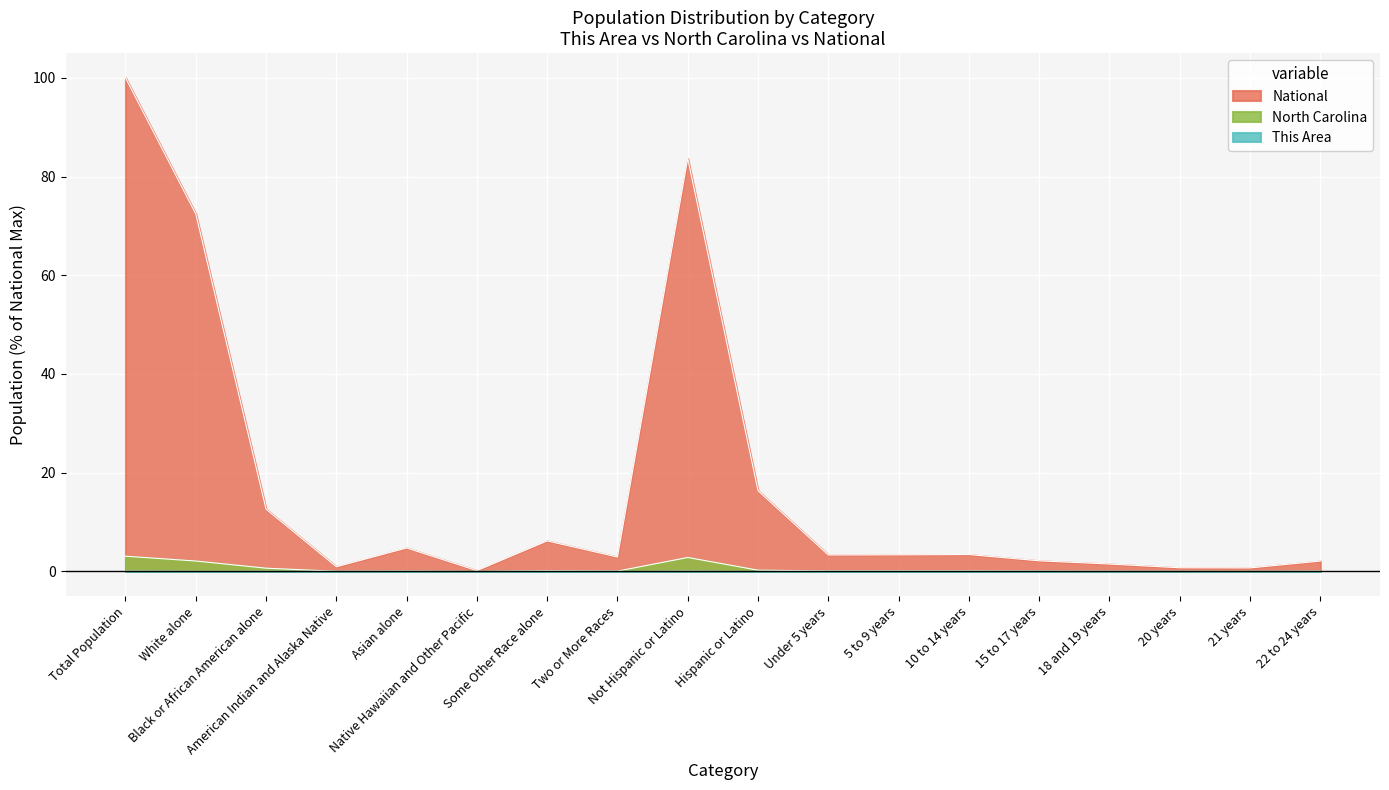

Reading right to left, transcribe all the data shown in this chart.

This Area: 22 to 24 years=0.0	21 years=0.0	20 years=0.0	18 and 19 years=0.0	15 to 17 years=0.0	10 to 14 years=0.0	5 to 9 years=0.0	Under 5 years=0.0	Hispanic or Latino=0.0	Not Hispanic or Latino=0.1	Two or More Races=0.0	Some Other Race alone=0.0	Native Hawaiian and Other Pacific=0.0	Asian alone=0.0	American Indian and Alaska Native=0.0	Black or African American alone=0.0	White alone=0.0	Total Population=0.1
North Carolina: 22 to 24 years=0.1	21 years=0.0	20 years=0.0	18 and 19 years=0.0	15 to 17 years=0.1	10 to 14 years=0.1	5 to 9 years=0.1	Under 5 years=0.1	Hispanic or Latino=0.3	Not Hispanic or Latino=2.8	Two or More Races=0.1	Some Other Race alone=0.1	Native Hawaiian and Other Pacific=0.0	Asian alone=0.1	American Indian and Alaska Native=0.0	Black or African American alone=0.7	White alone=2.1	Total Population=3.1
National: 22 to 24 years=2.1	21 years=0.7	20 years=0.7	18 and 19 years=1.5	15 to 17 years=2.2	10 to 14 years=3.4	5 to 9 years=3.4	Under 5 years=3.3	Hispanic or Latino=16.3	Not Hispanic or Latino=83.7	Two or More Races=2.9	Some Other Race alone=6.2	Native Hawaiian and Other Pacific=0.2	Asian alone=4.8	American Indian and Alaska Native=0.9	Black or African American alone=12.6	White alone=72.4	Total Population=100.0